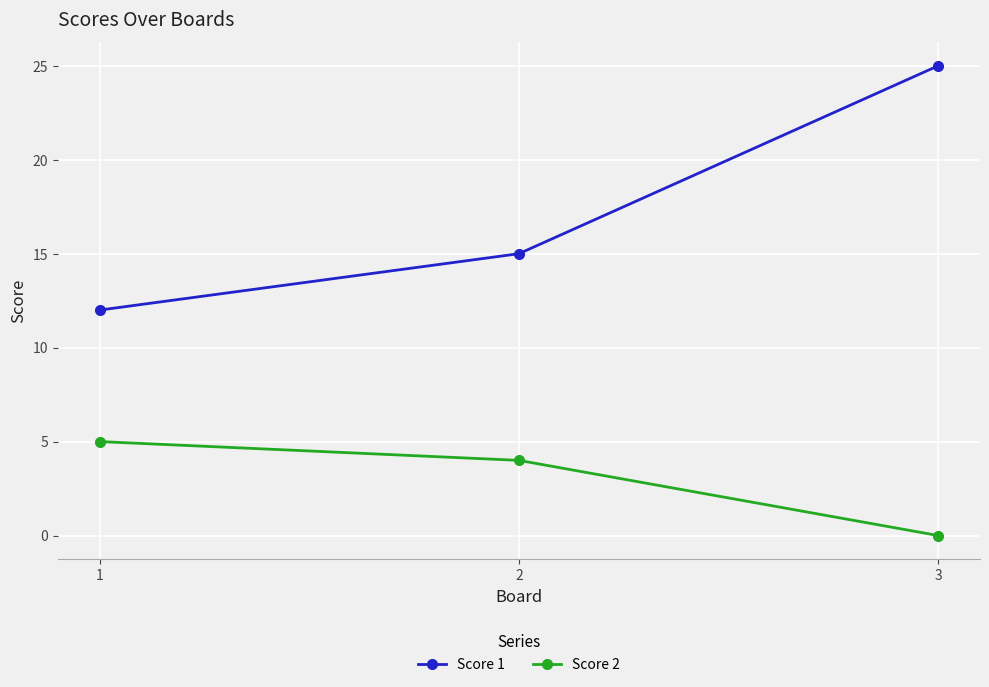

What value does the Score 2 series have at 2?

4